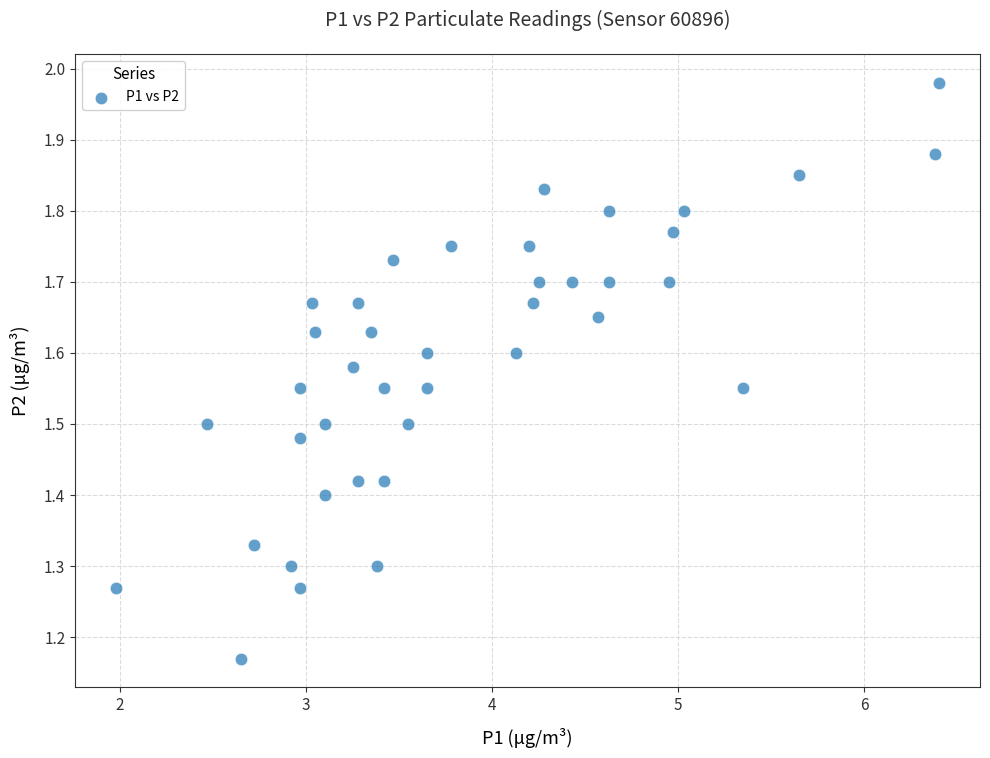

What is the range of X values (max minus min)?

4.4